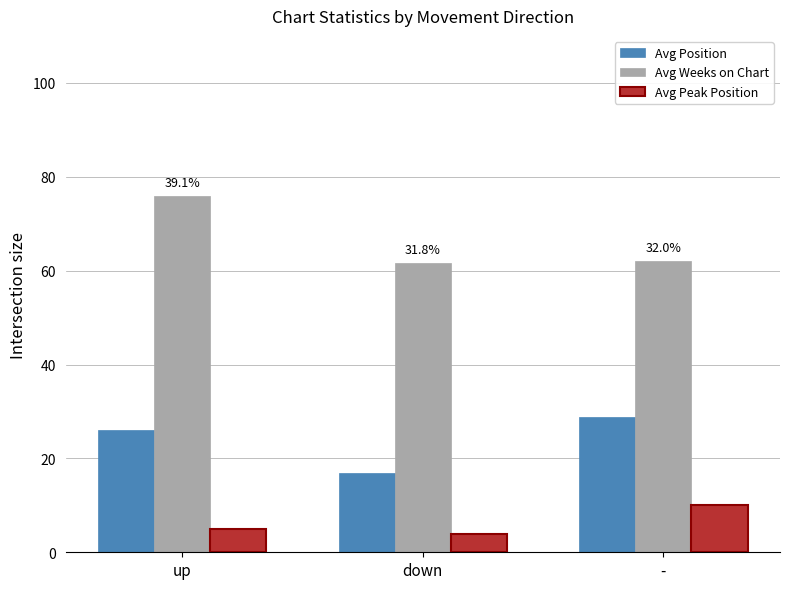

What is the sum of all Avg Peak Position values?

19.0